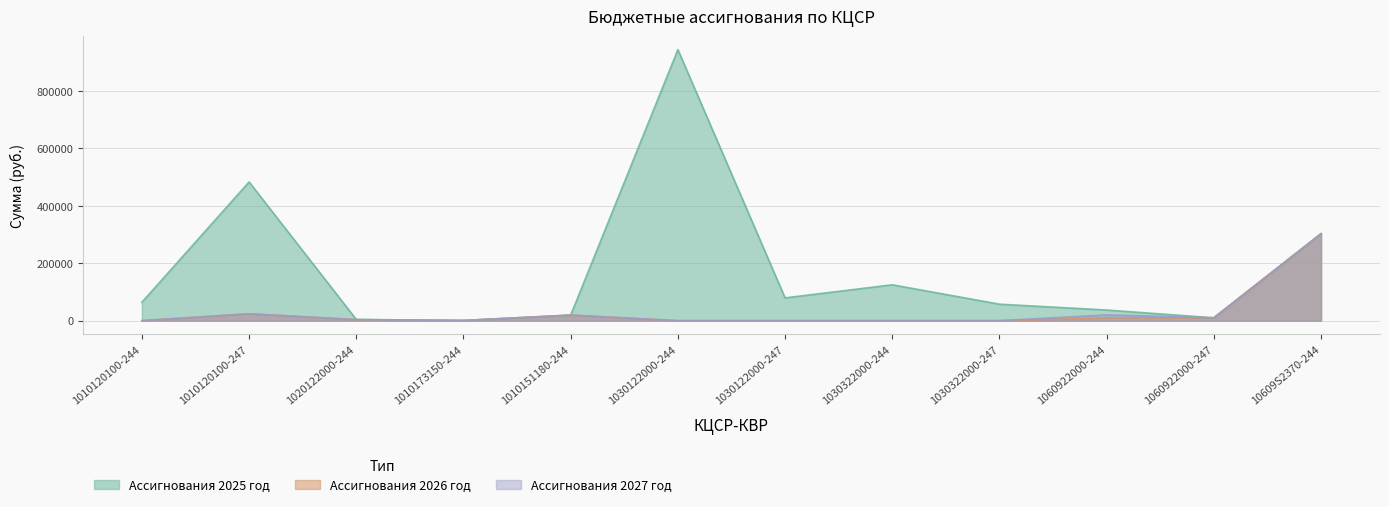

Which series has the largest total across all categories?

Ассигнования 2025 год